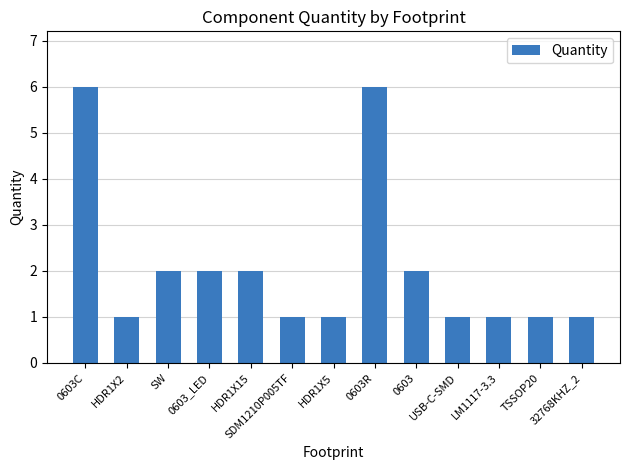

What is the label of the 11th bar from the right?

SW